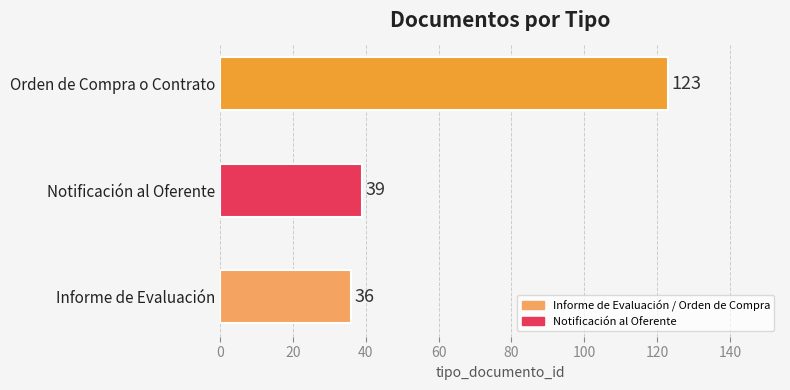

Approximately how many times larger is the value at Notificación al Oferente compared to Orden de Compra o Contrato?

0.3